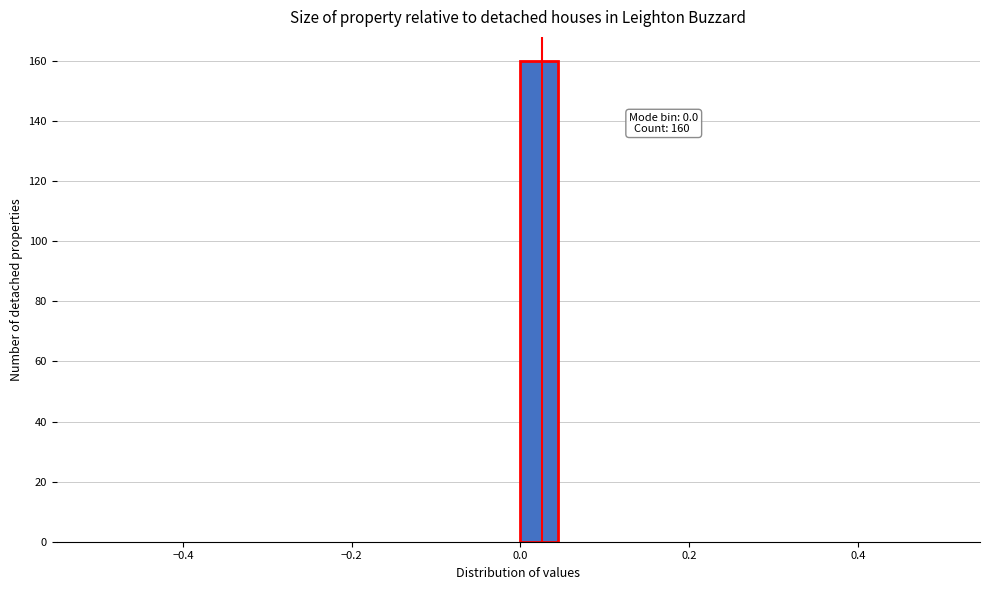

Read against the x-axis, roughly where is the centre of the tallest bar?

0.02